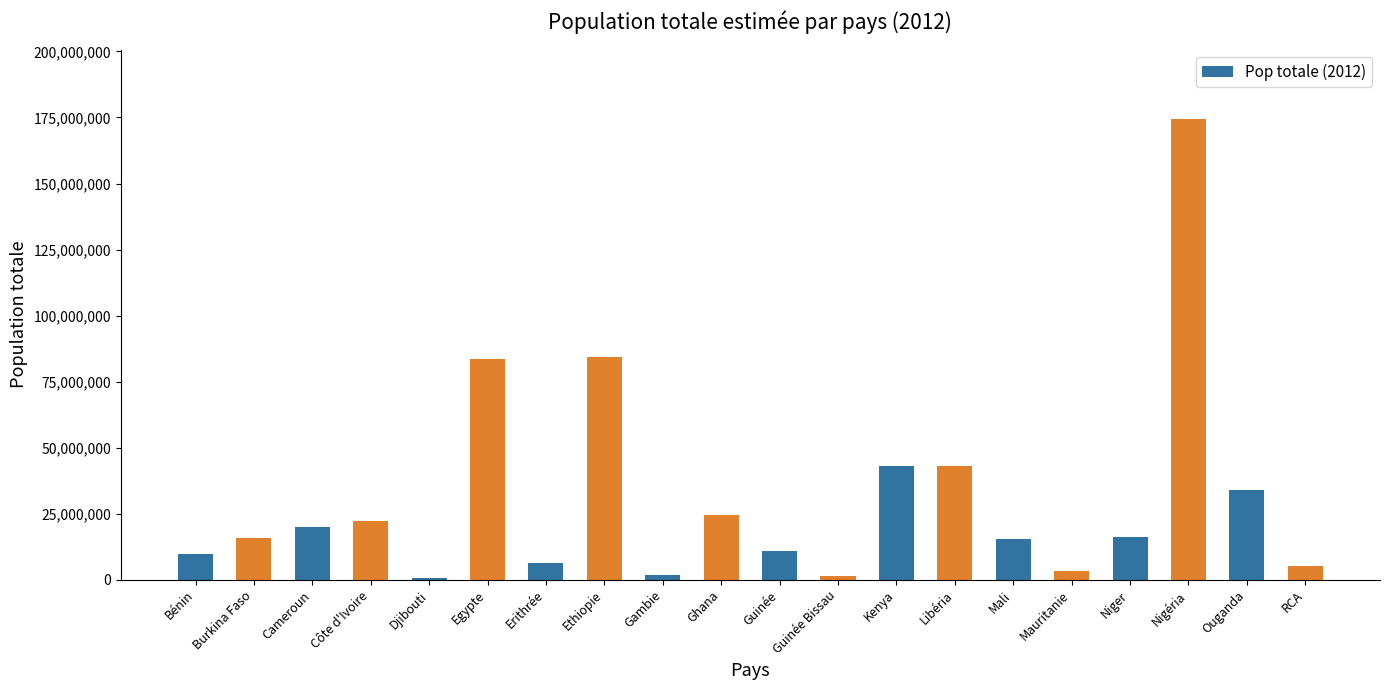

What is the label of the 14th bar from the left?

Libéria